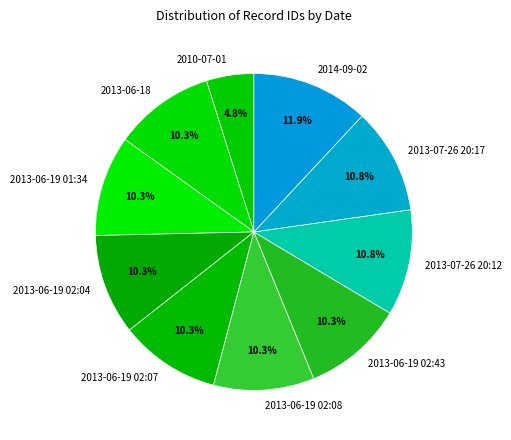

What is the largest slice in the pie chart?

2014-09-02